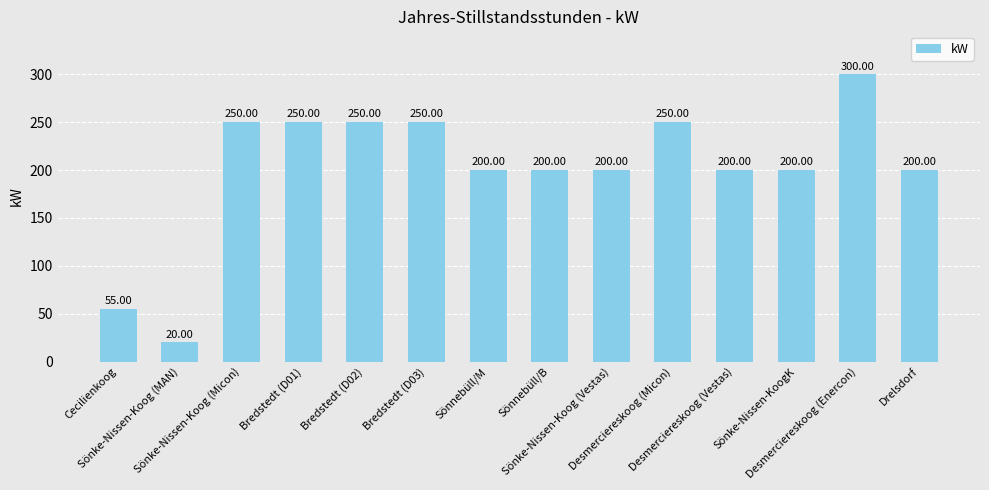

What is the difference between the maximum and minimum values?

280